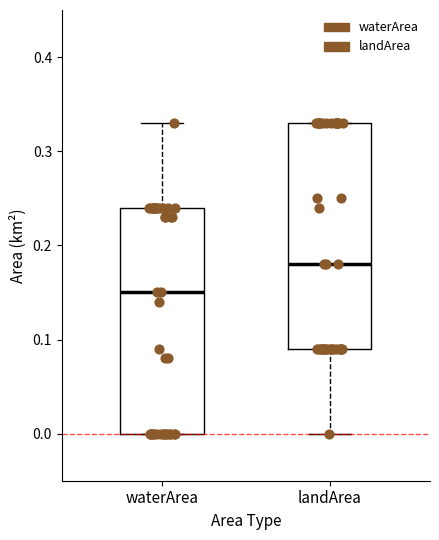

Where is the lower edge of the box for landArea on the y-axis? The values are not printed on the chart, so give them approximately, as read against the axis.

0.09